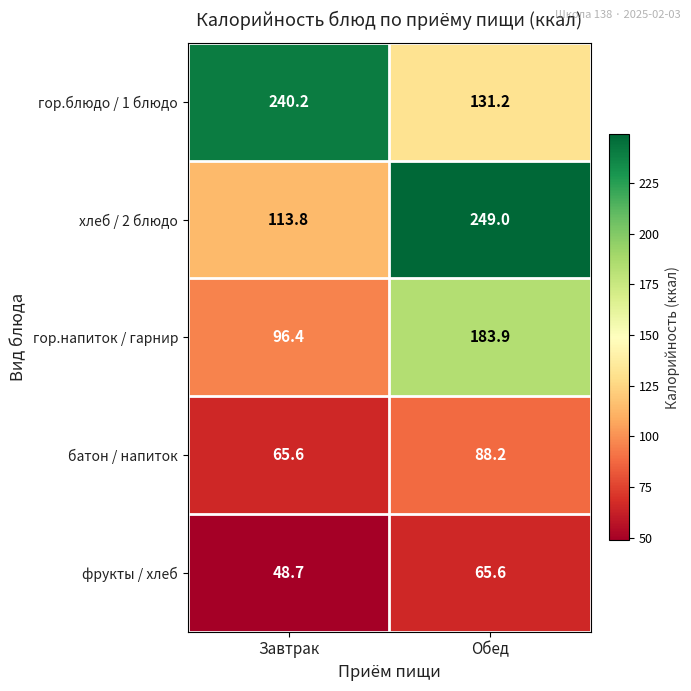

How many values in the фрукты / хлеб series are below 65?

1